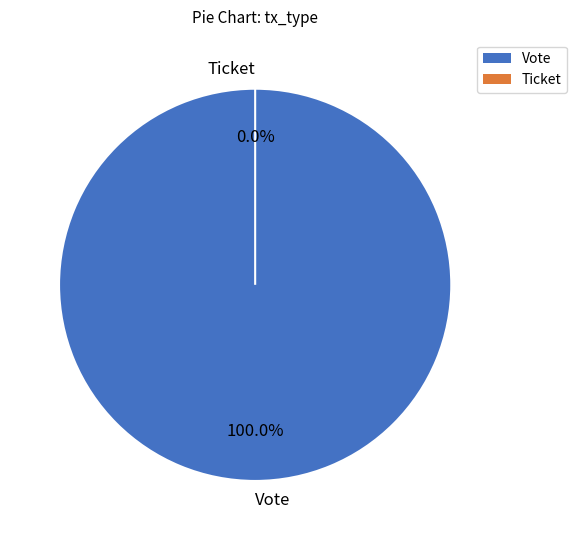

What is the change in value from Vote to Ticket?

-1